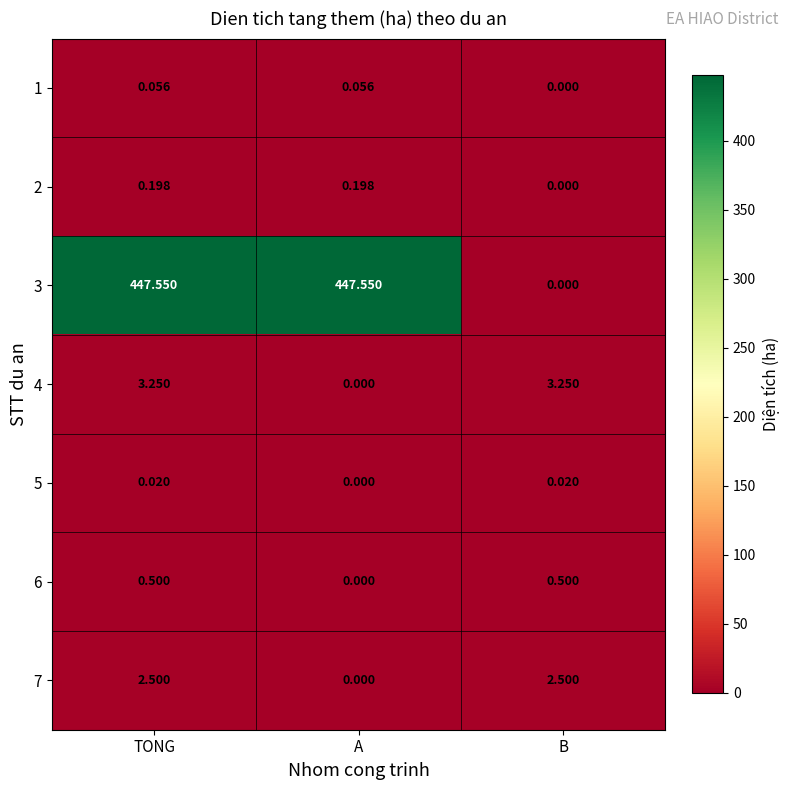

At which category is the sum across all series the highest?

TONG